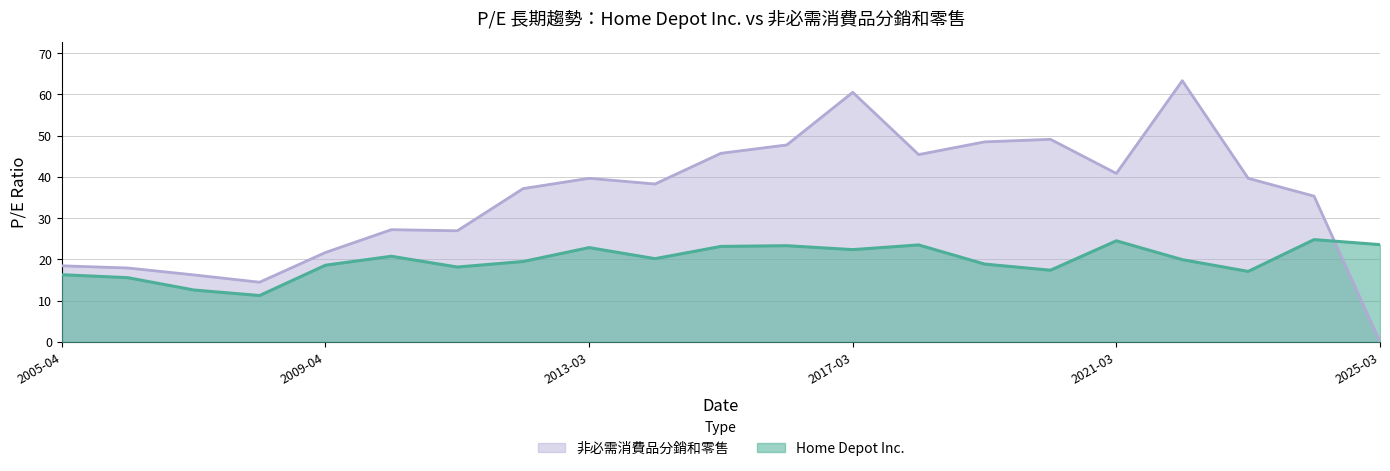

List the series in order of their overall mean, lowest first.

Home Depot Inc., 非必需消費品分銷和零售